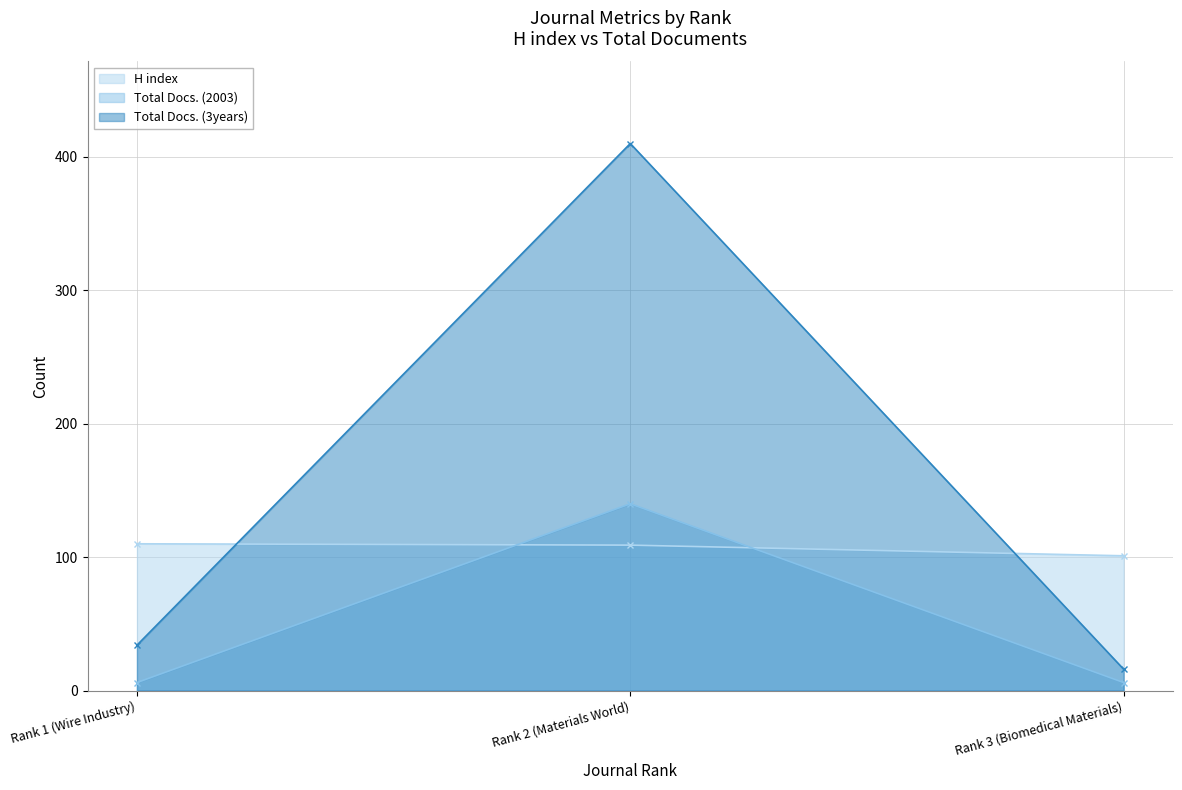

True or false: H index has a value of 109 at Rank 2 (Materials World).

True